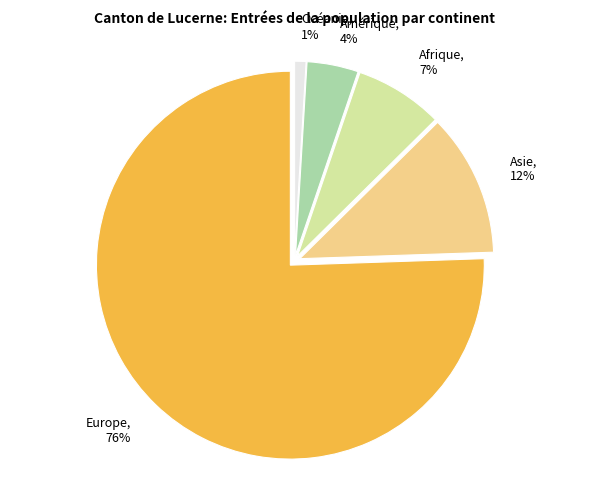

Is there a majority slice in this chart?

Yes